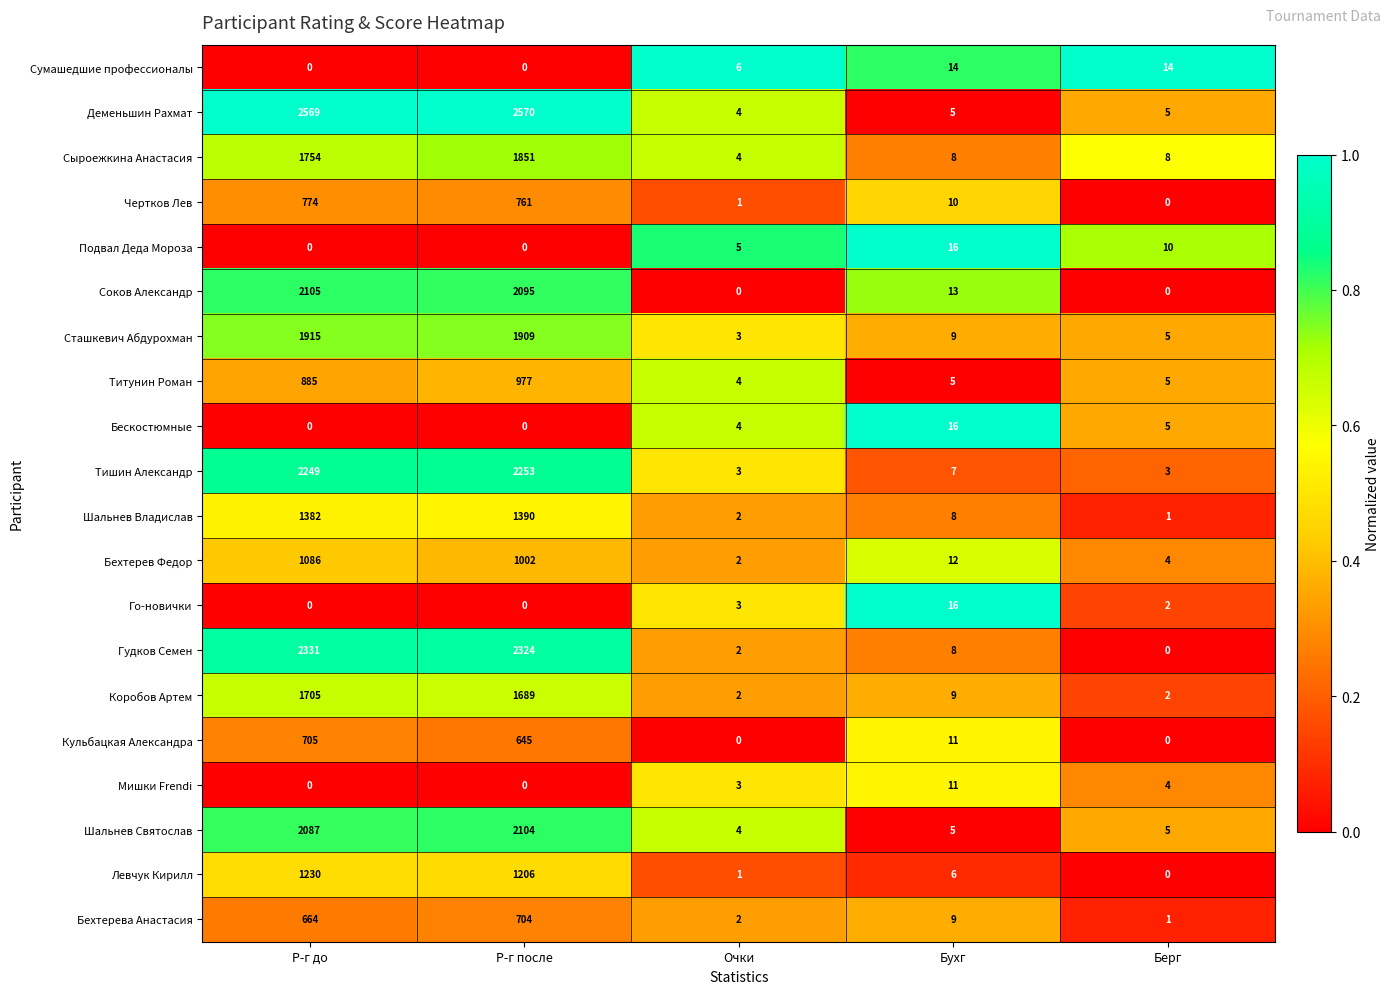

The Тишин Александр series shows 2 at Бухг. True or false?

False